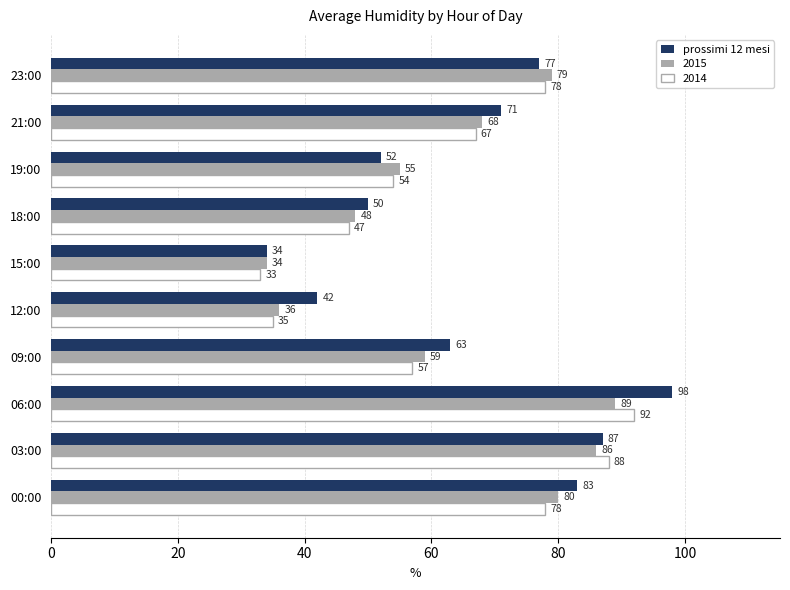

What is the difference between the second highest and minimum values in the 2014 series?

55